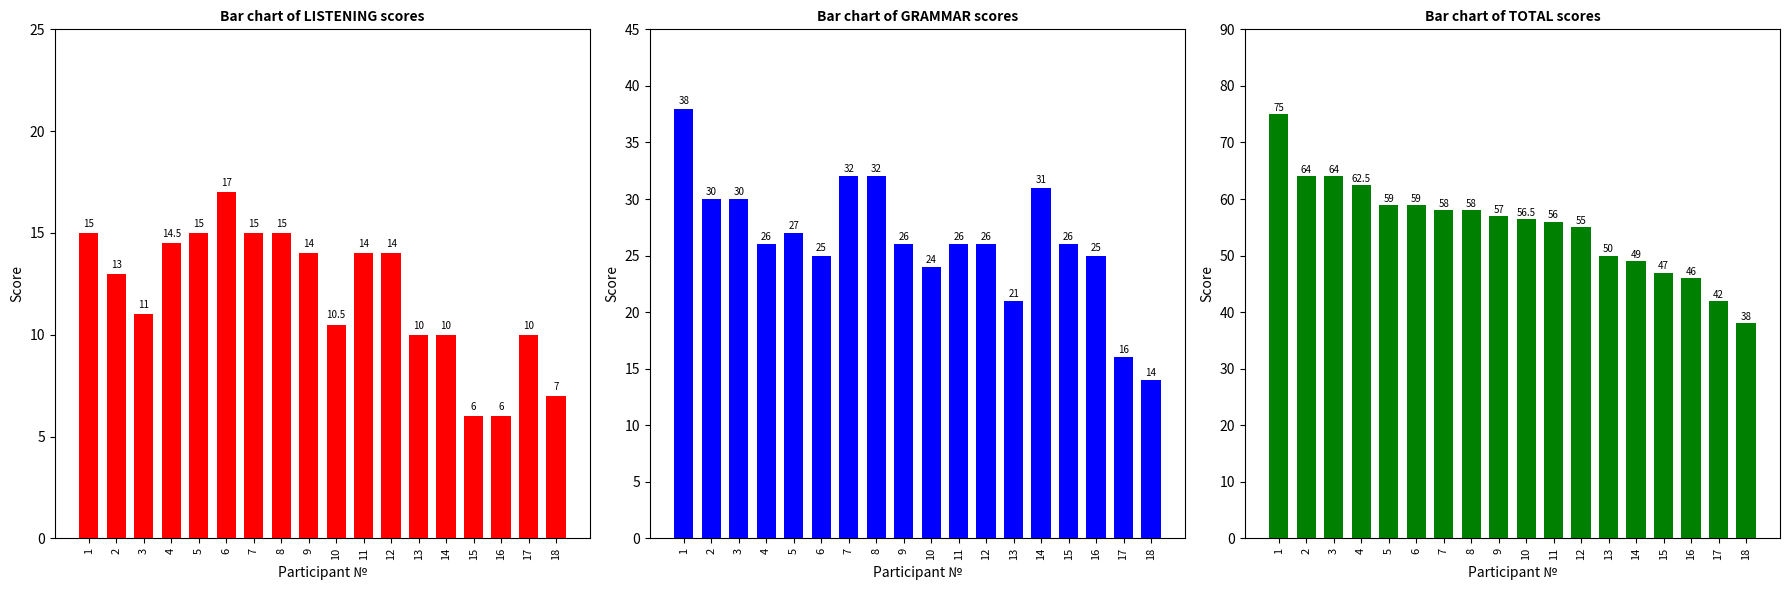

How many values in the GRAMMAR series exceed 26?

7